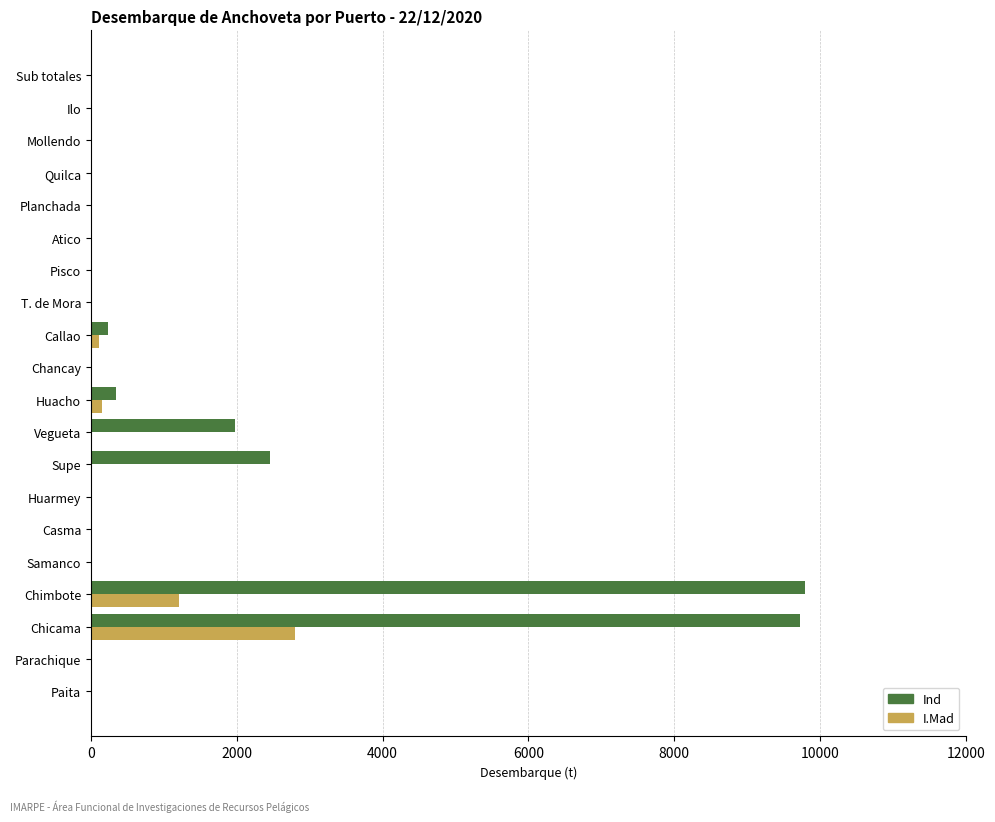

Which series has the largest total across all categories?

Ind